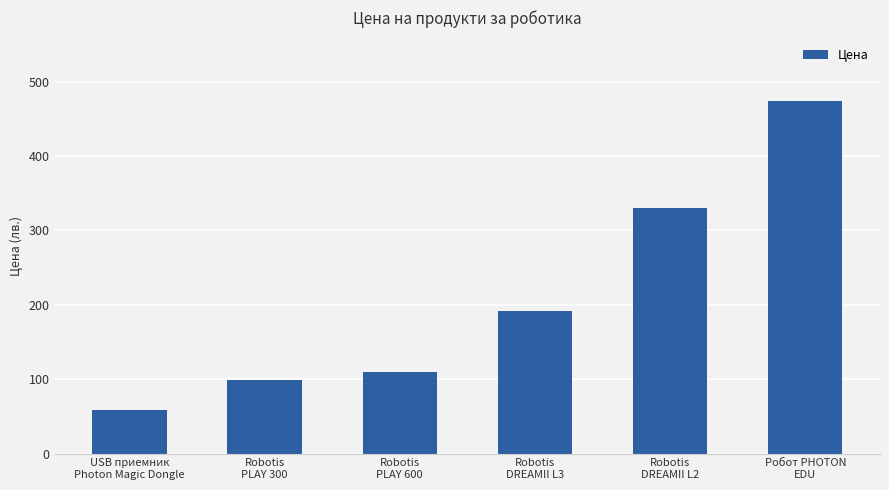

Are the bars grouped side by side (vs. stacked)?

No